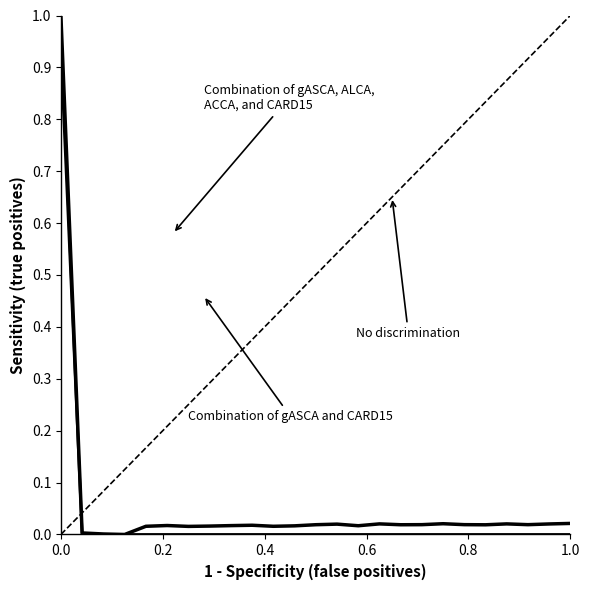

What is the difference between the maximum and minimum values?

1.0